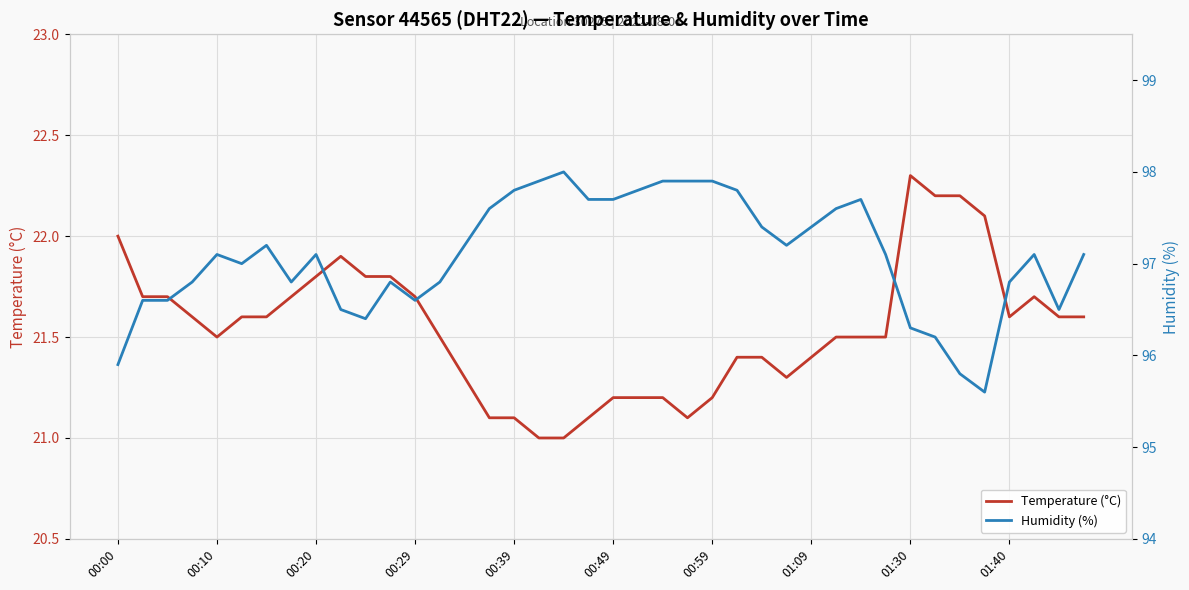

At how many categories does at least one series exceed 87?

40